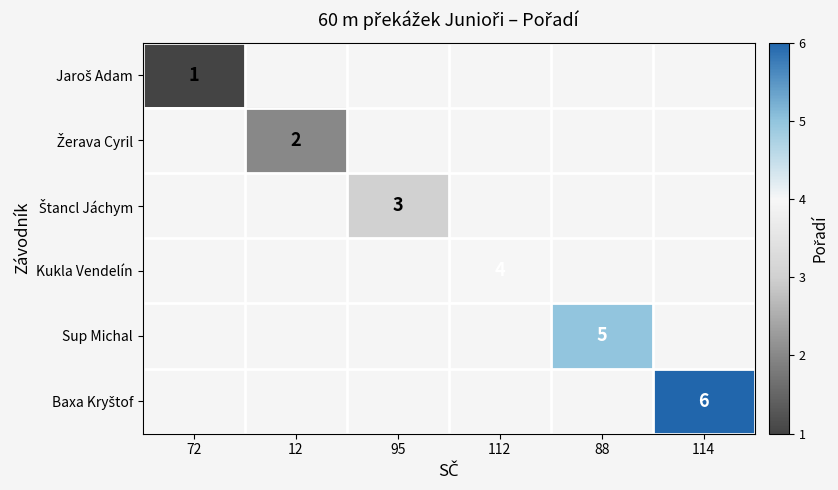

What is the maximum value shown in the chart?

6.0